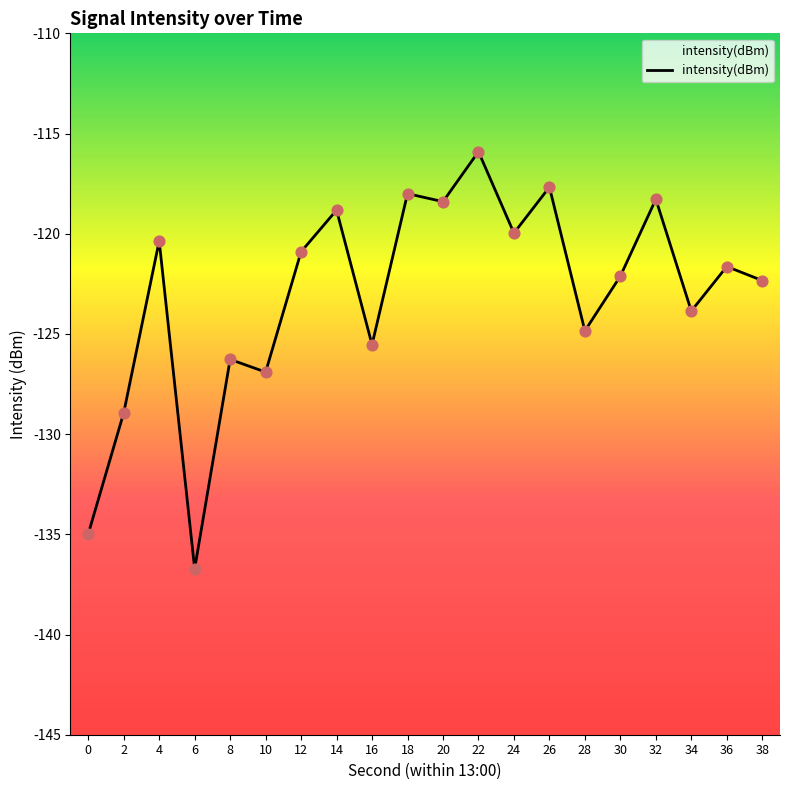

Between 14 and 6, which is larger?

14